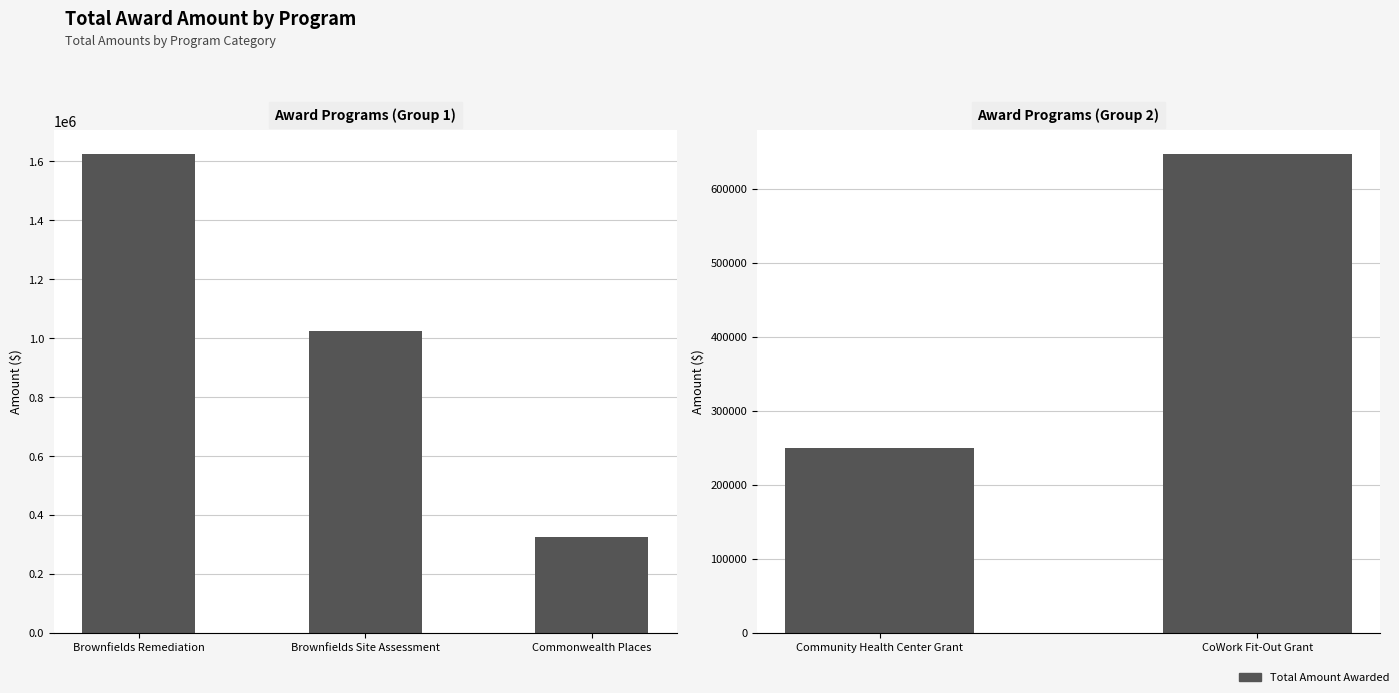

Are the bars grouped side by side (vs. stacked)?

No